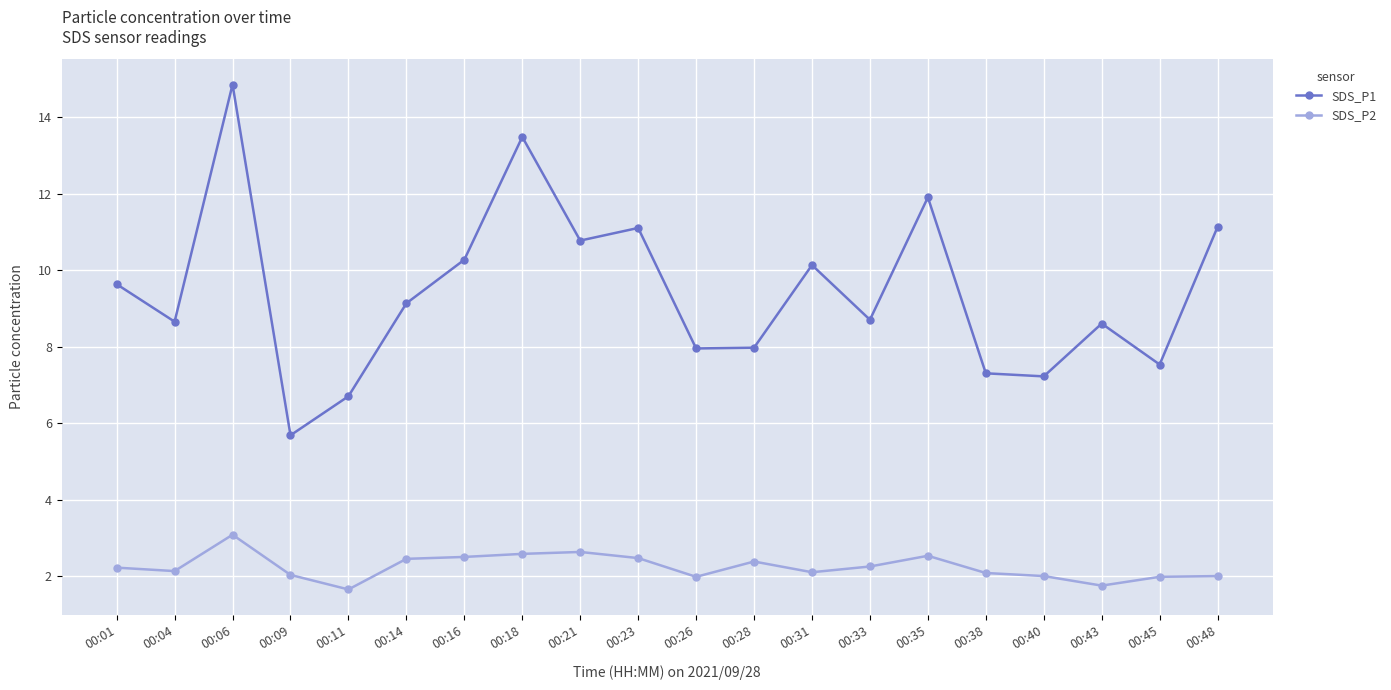

Which series has the largest total across all categories?

SDS_P1